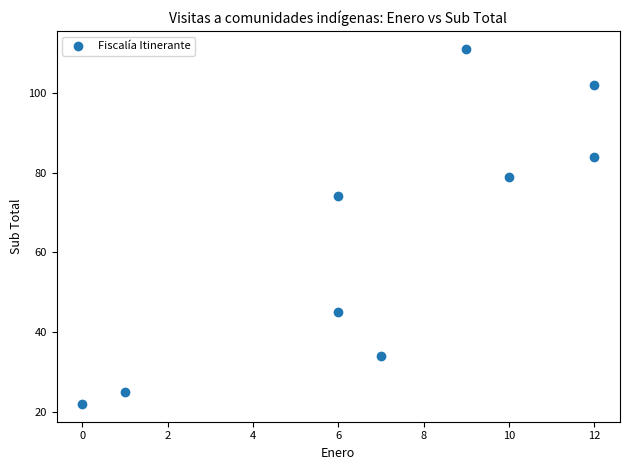

What is the average Y value?

64